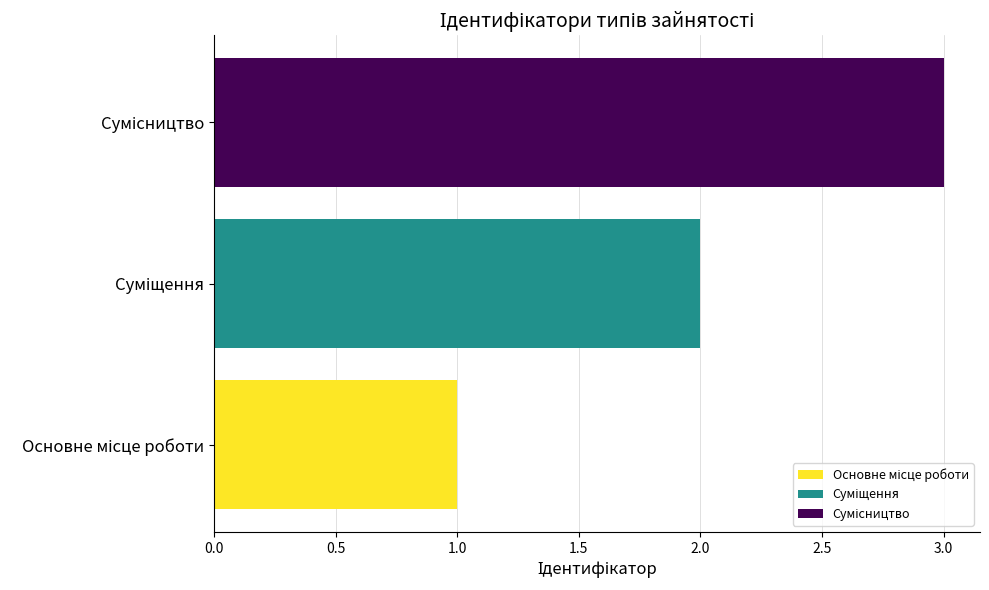

What is the maximum value shown in the chart?

3